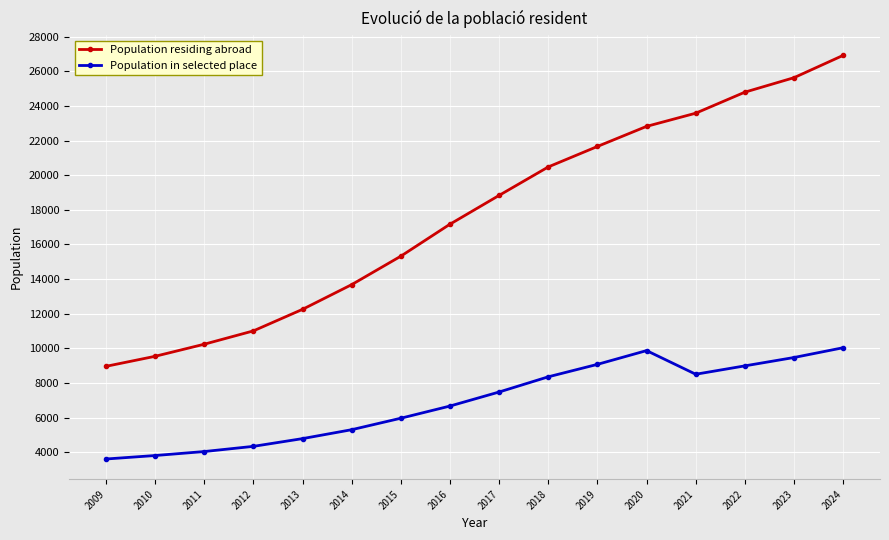

True or false: Population residing abroad and Population in selected place intersect in this chart.

False